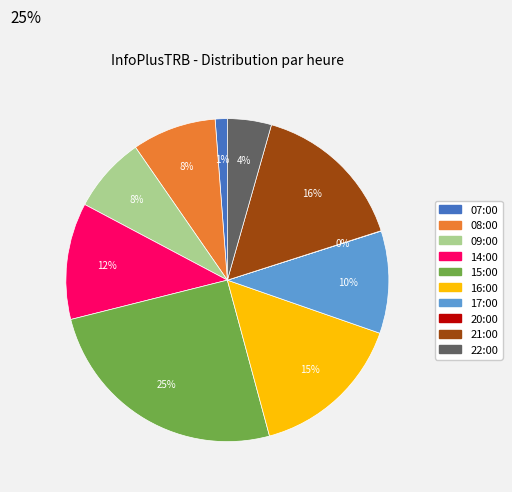

To the nearest percent, what portion does 22:00 represent?

4%